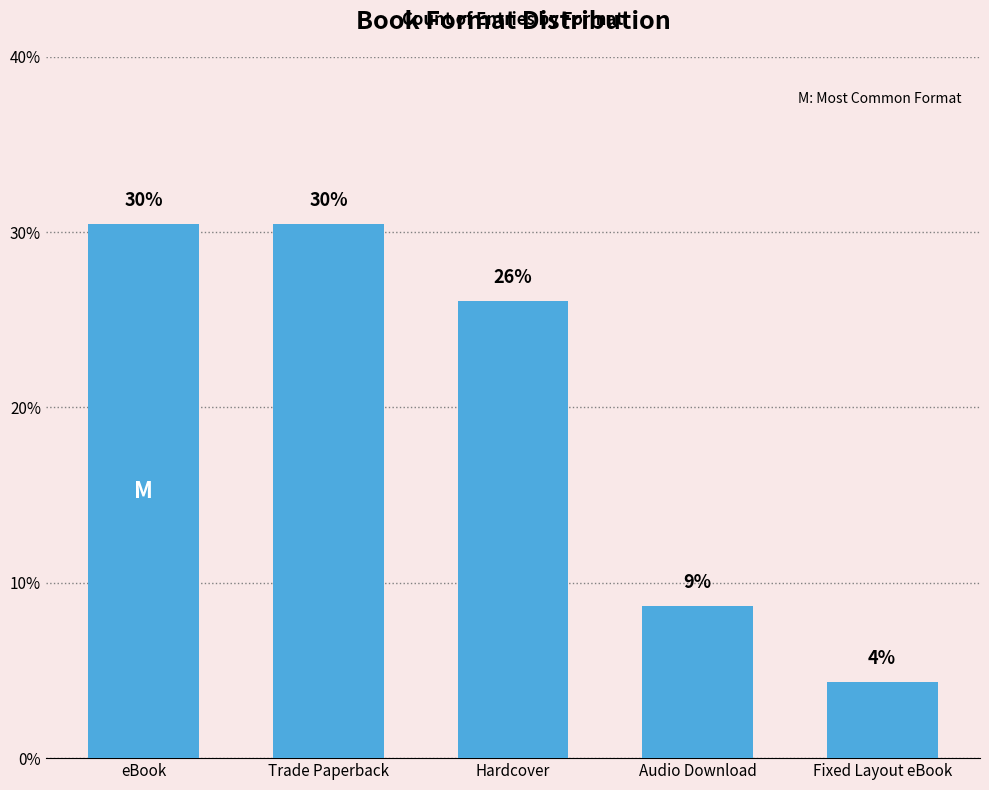

The value at Trade Paperback is 30.4. True or false?

True